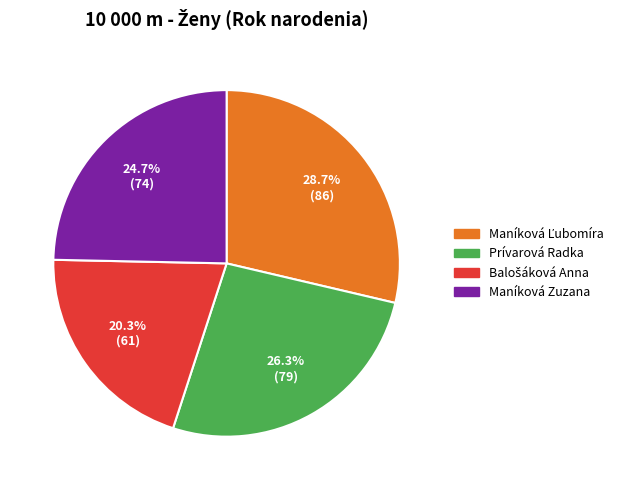

Combined, what portion of the pie is Prívarová Radka and Maníková Zuzana?

51.0%